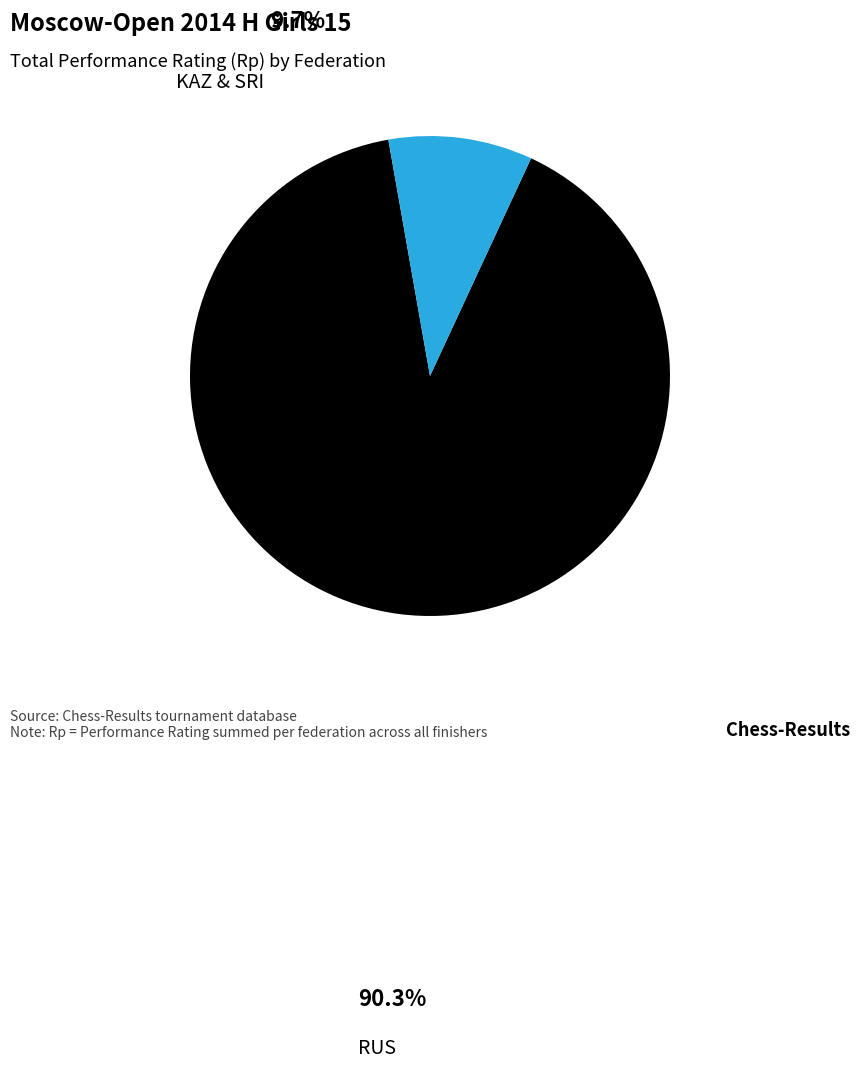

Does any single category account for the majority?

Yes